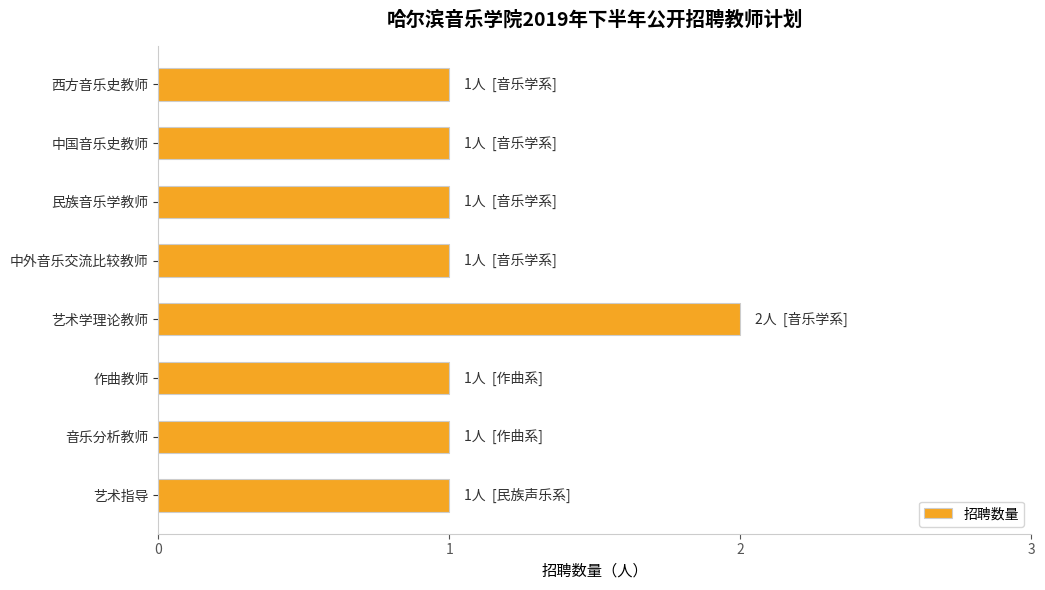

What is the difference between the maximum and minimum values?

1